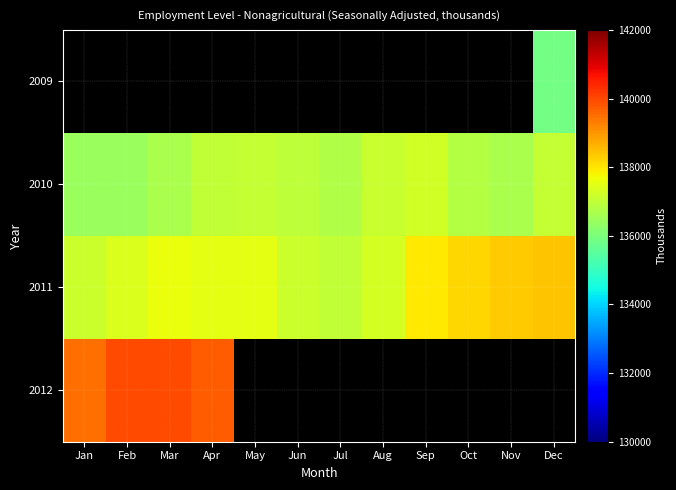

Which series has the largest total across all categories?

2011